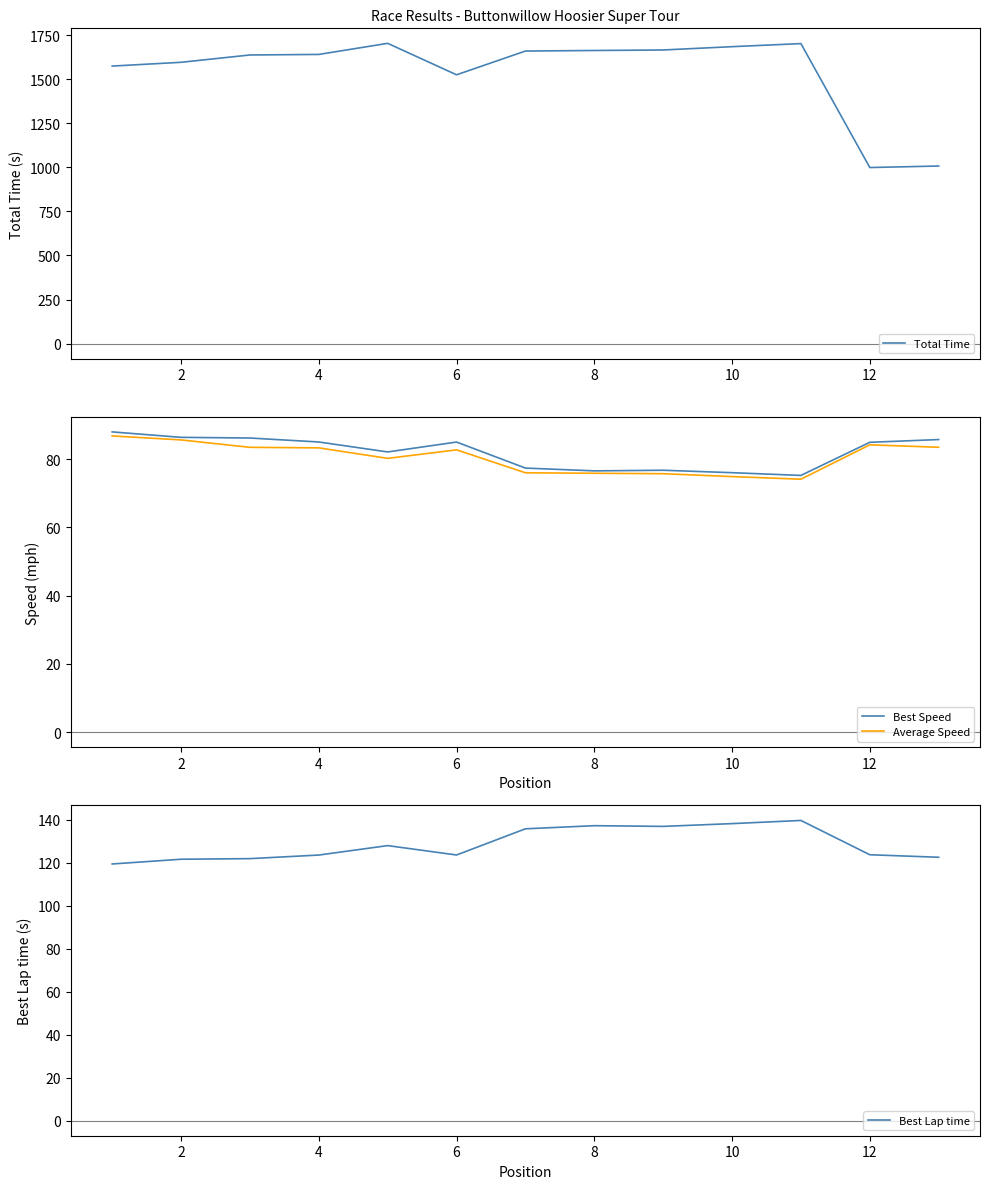

Does the chart have visible grid lines?

No